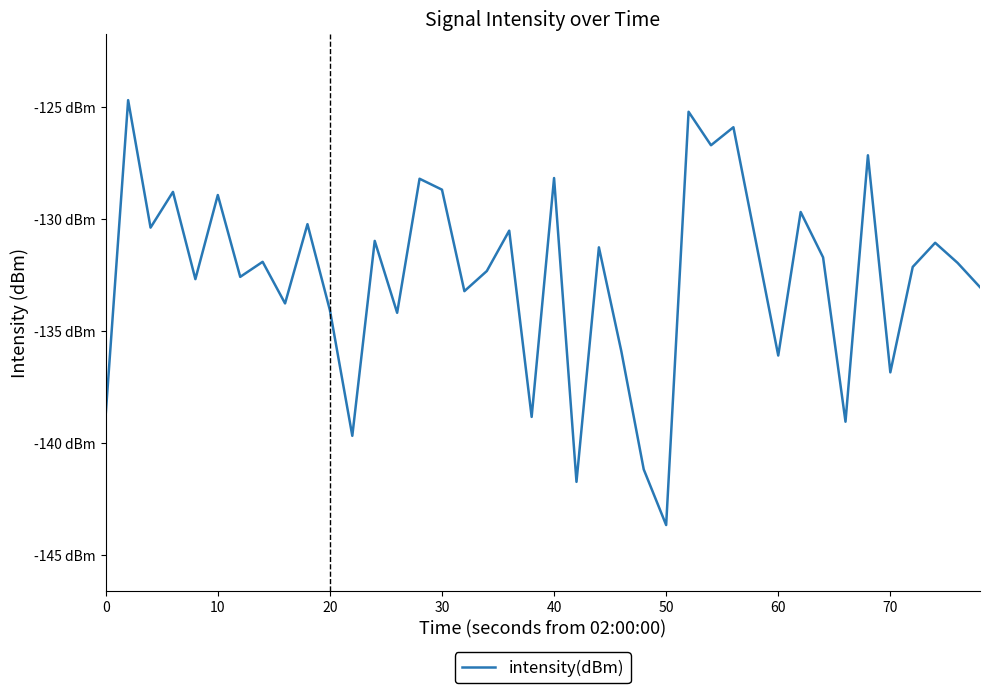

Does the chart display data point markers on the line(s)?

No